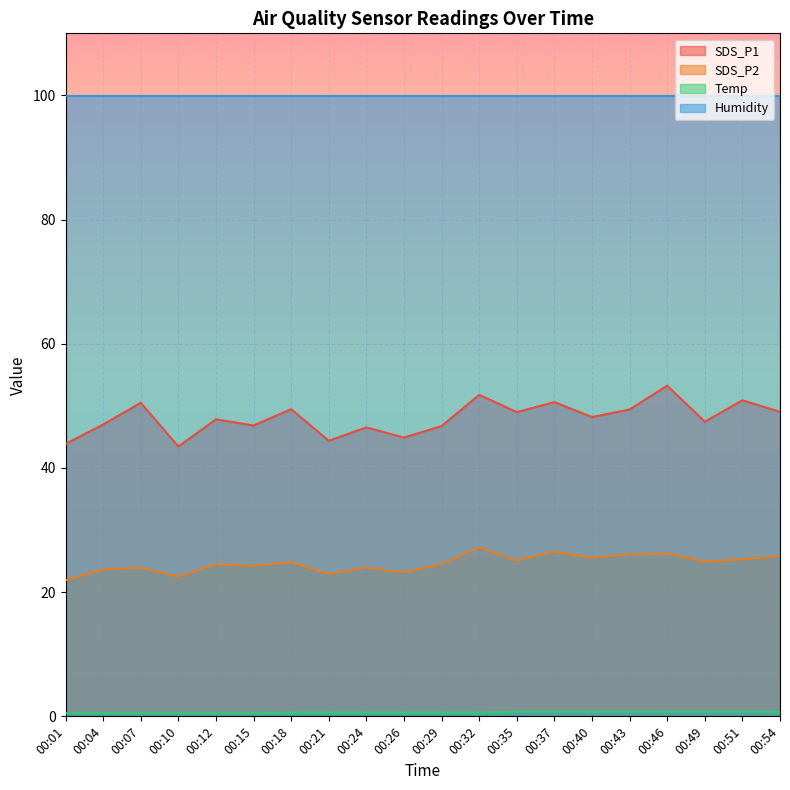

How many values in the SDS_P1 series exceed 48?

10